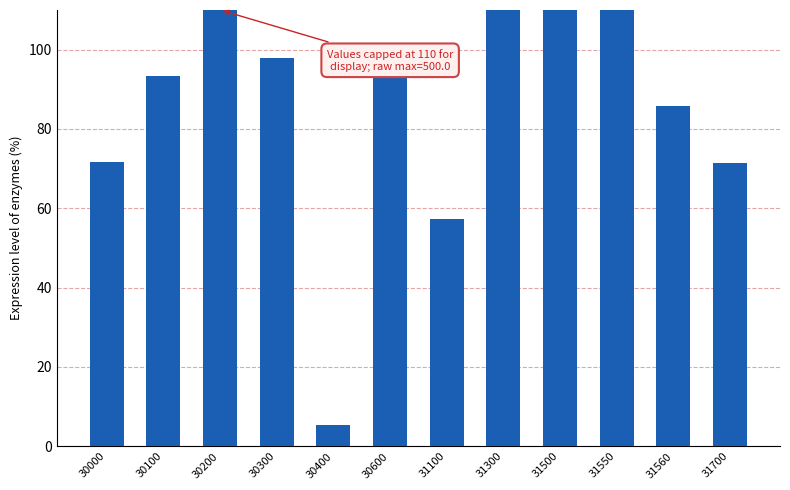

What is the value of the 6th bar from the left?

93.7